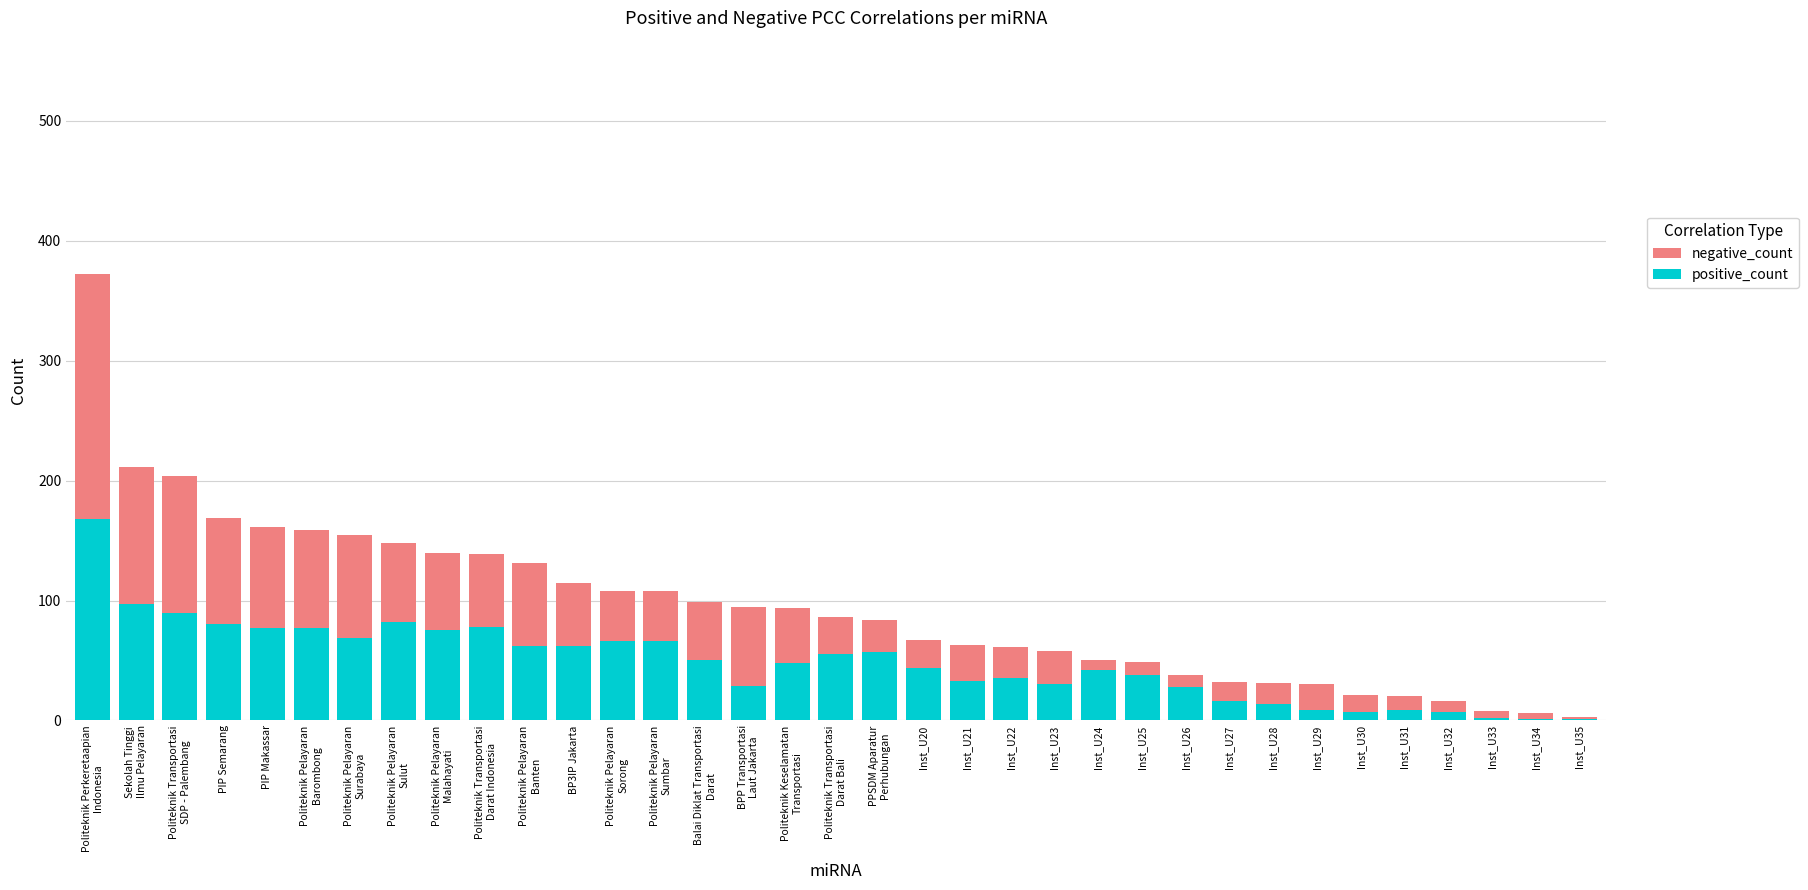

How many values in the positive_count series are below 48?

17